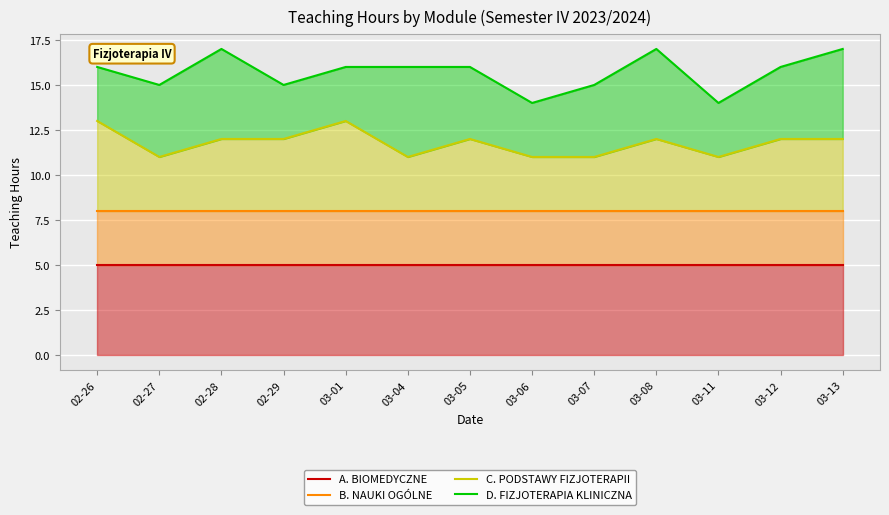

List the series in order of their overall mean, highest first.

D. FIZJOTERAPIA KLINICZNA, C. PODSTAWY FIZJOTERAPII, B. NAUKI OGÓLNE, A. BIOMEDYCZNE